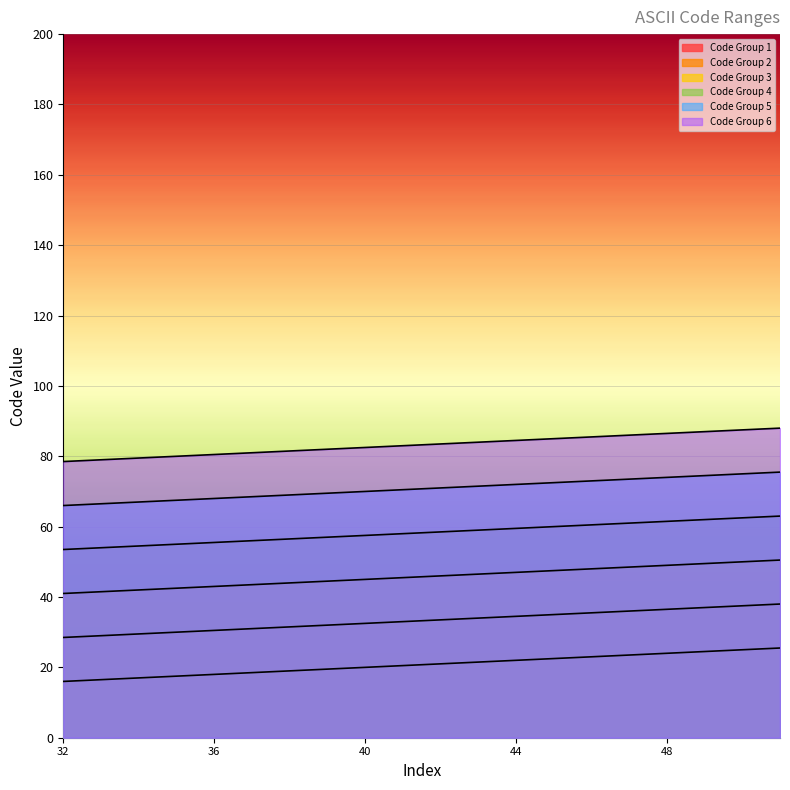

Does the chart display data point markers on the line(s)?

No